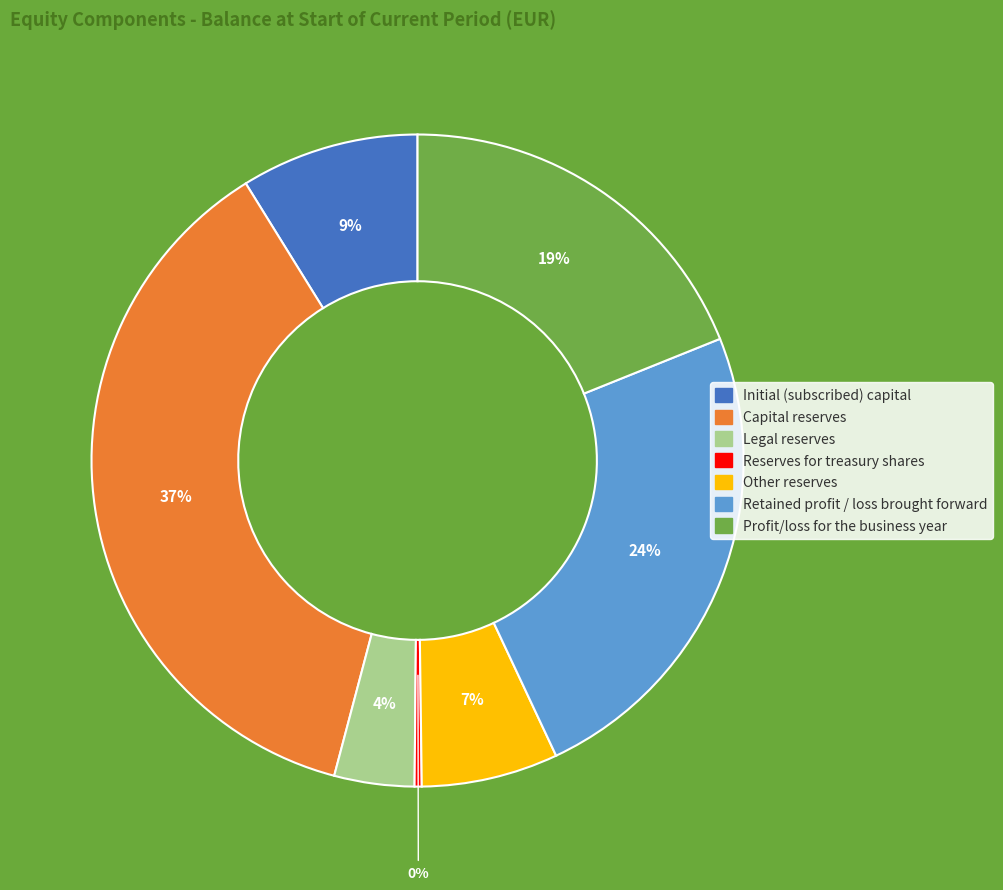

Is the sum of Initial (subscribed) capital and Other reserves greater than half?

No